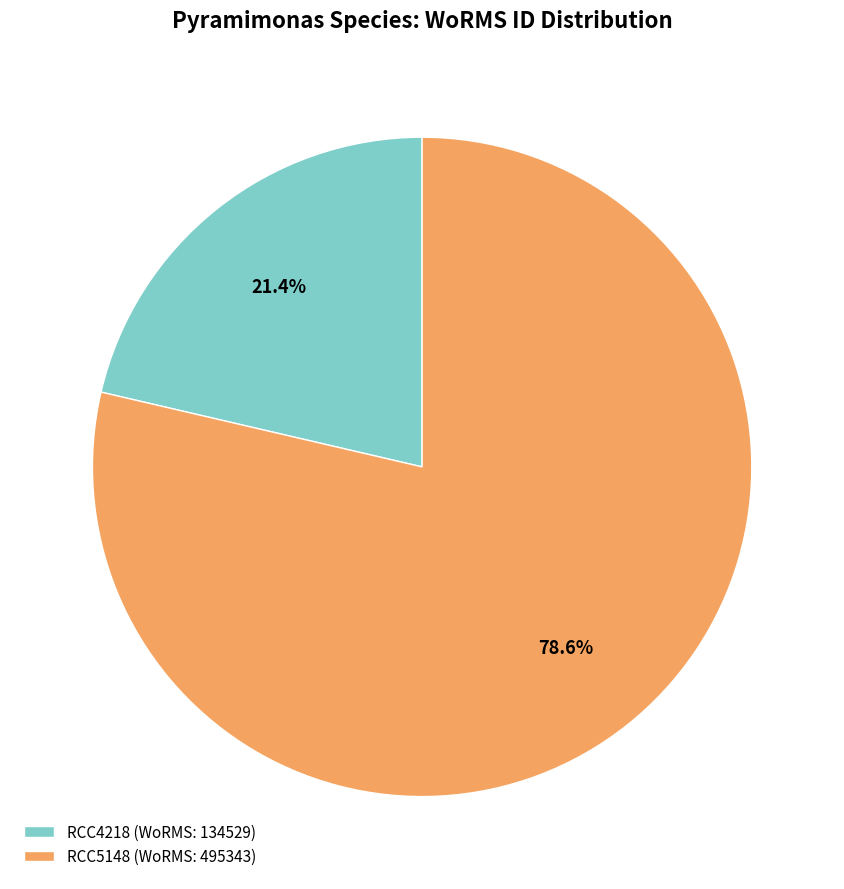

True or false: RCC5148 accounts for 86% of the total.

False